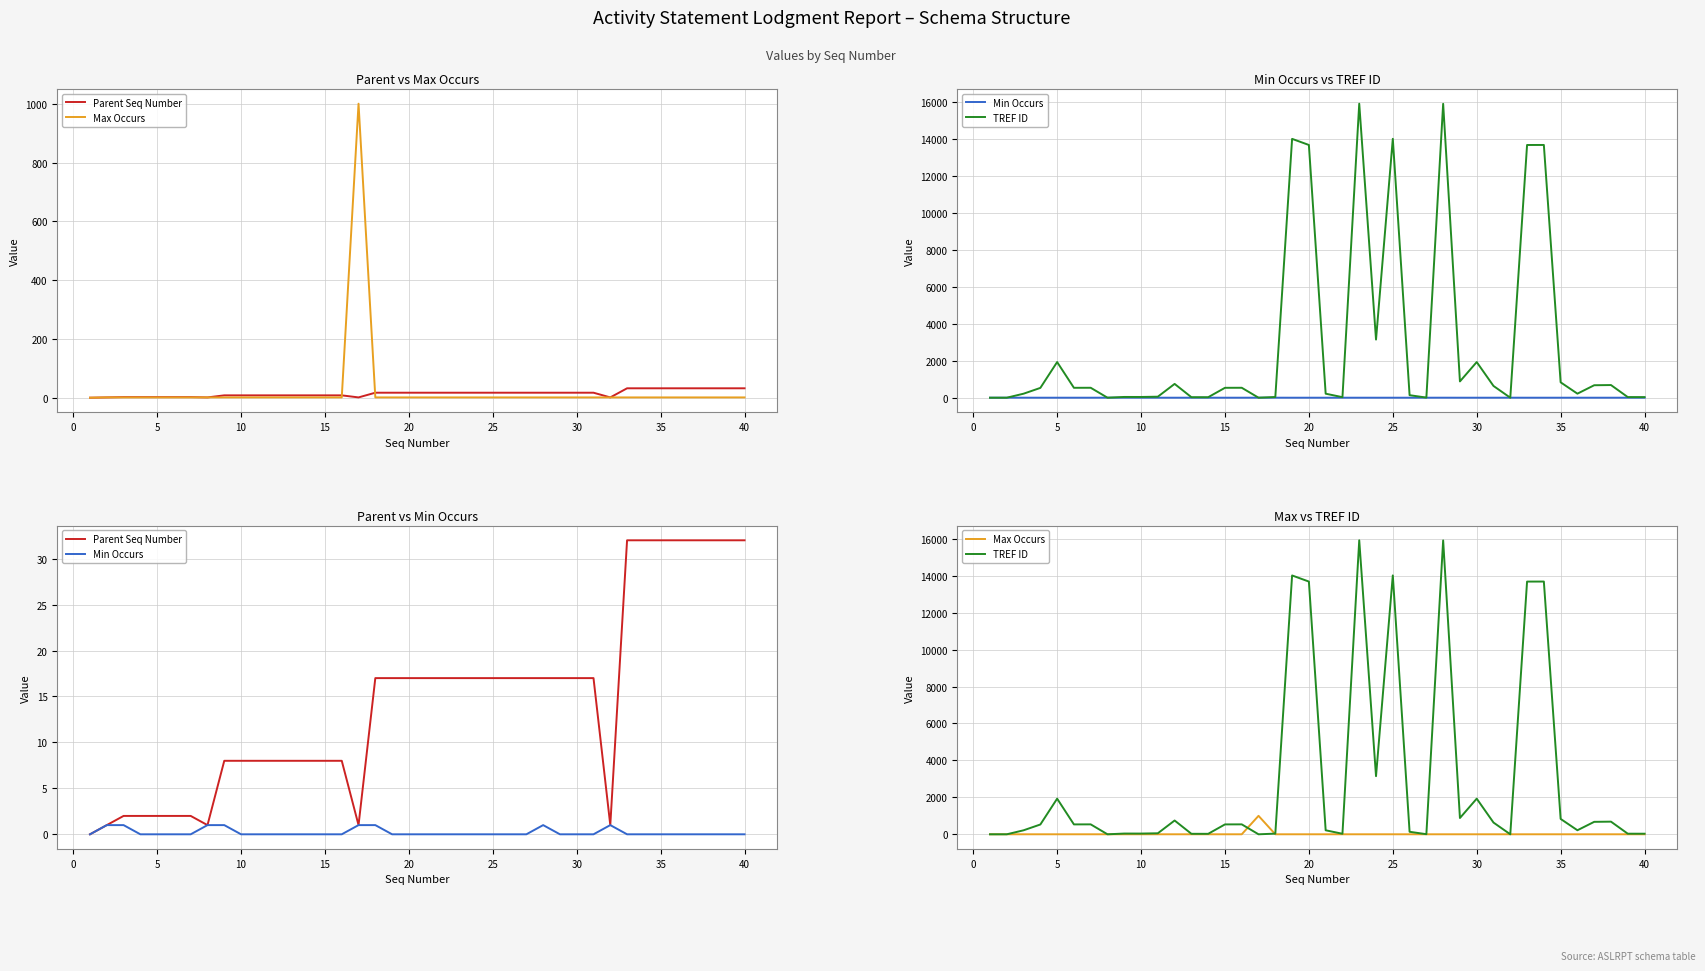

True or false: TREF ID has more than 2 interior local peaks.

True